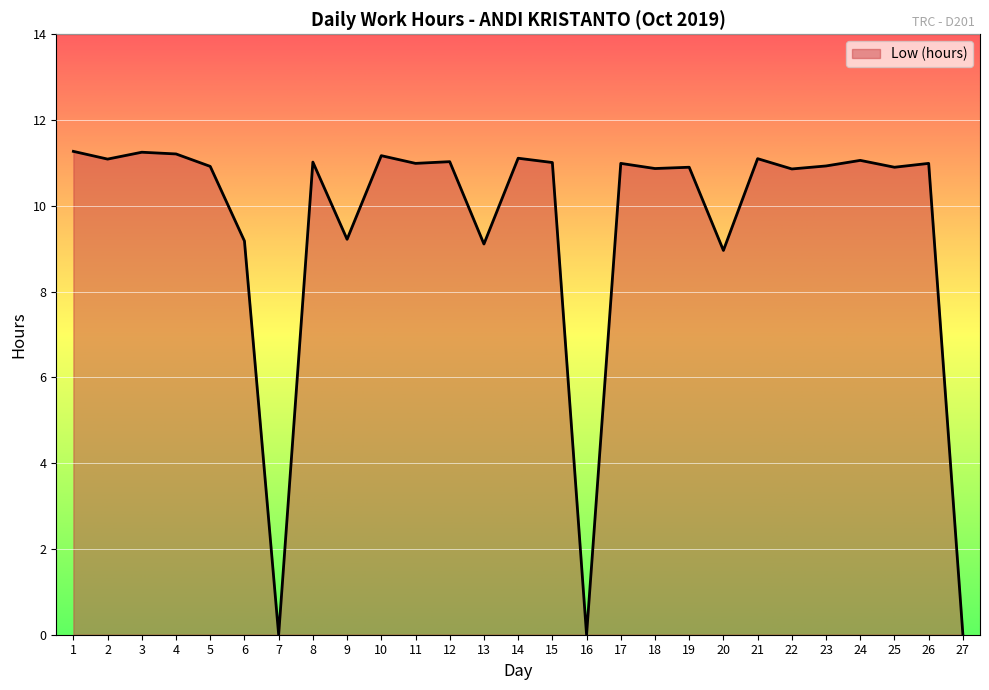

What is the maximum value shown in the chart?

11.3